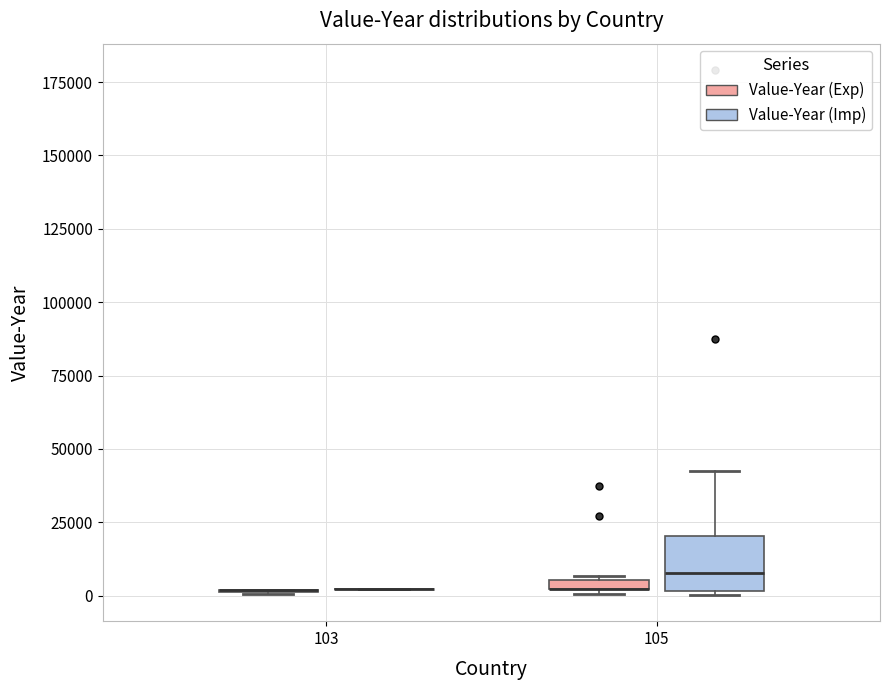

Which box is the tallest, from its lower edge to its upper edge?

105 (Value-Year (Imp))